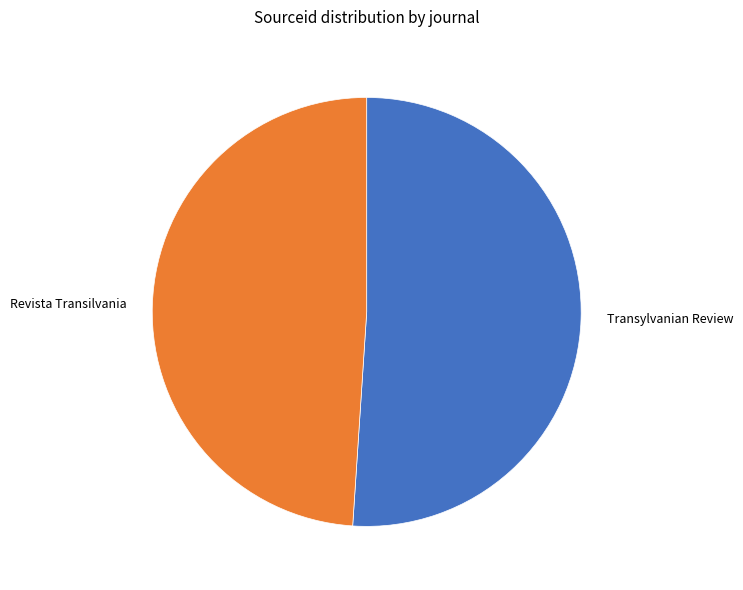

Rank the categories by value from lowest to highest.

Revista Transilvania, Transylvanian Review